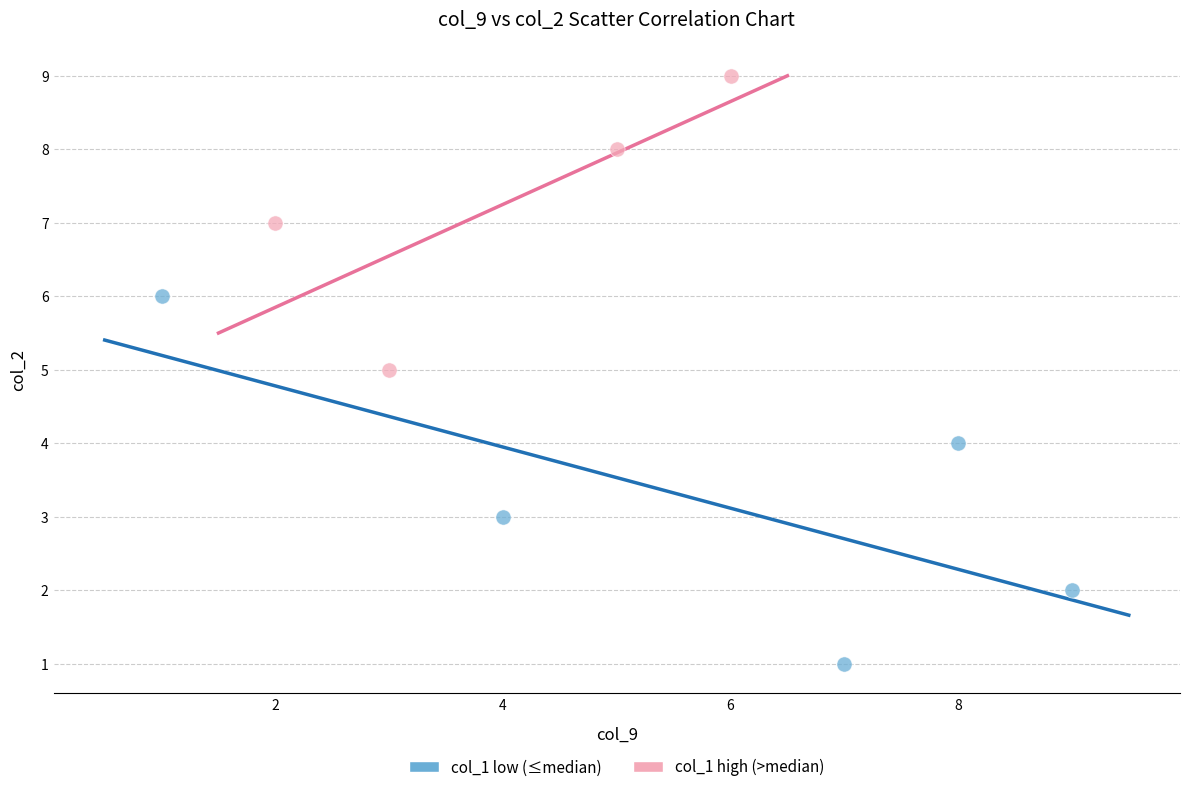

Which series contains the highest Y value?

col_1 high (>median)